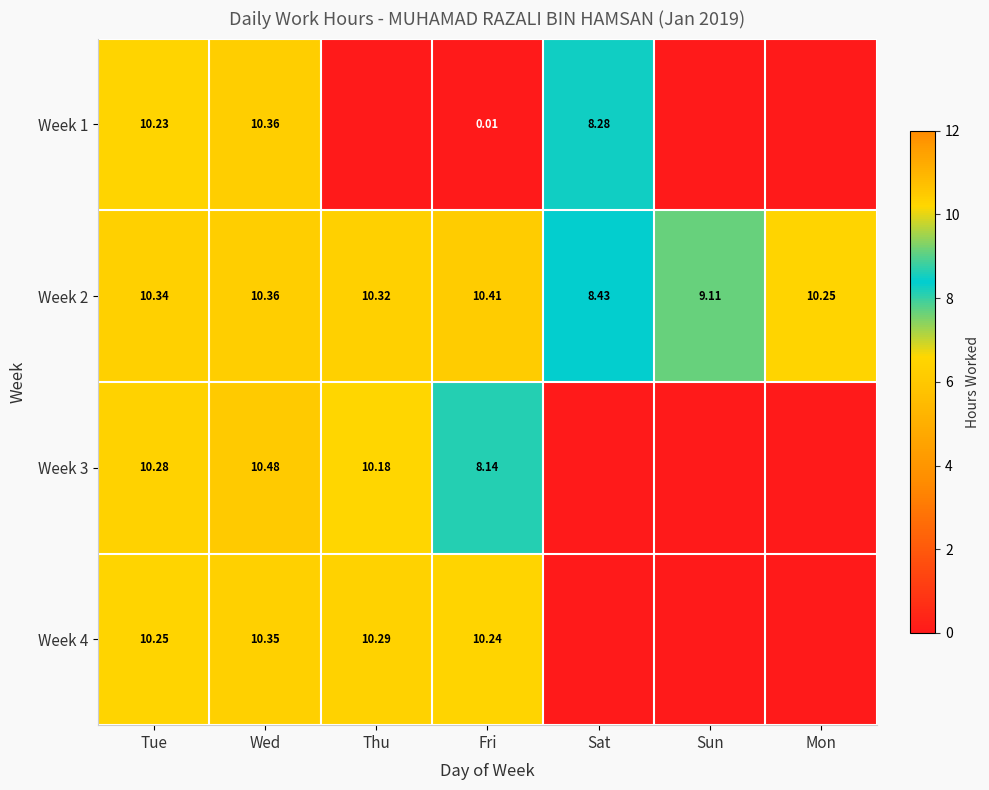

What is the total value across all series at Sun?

9.1